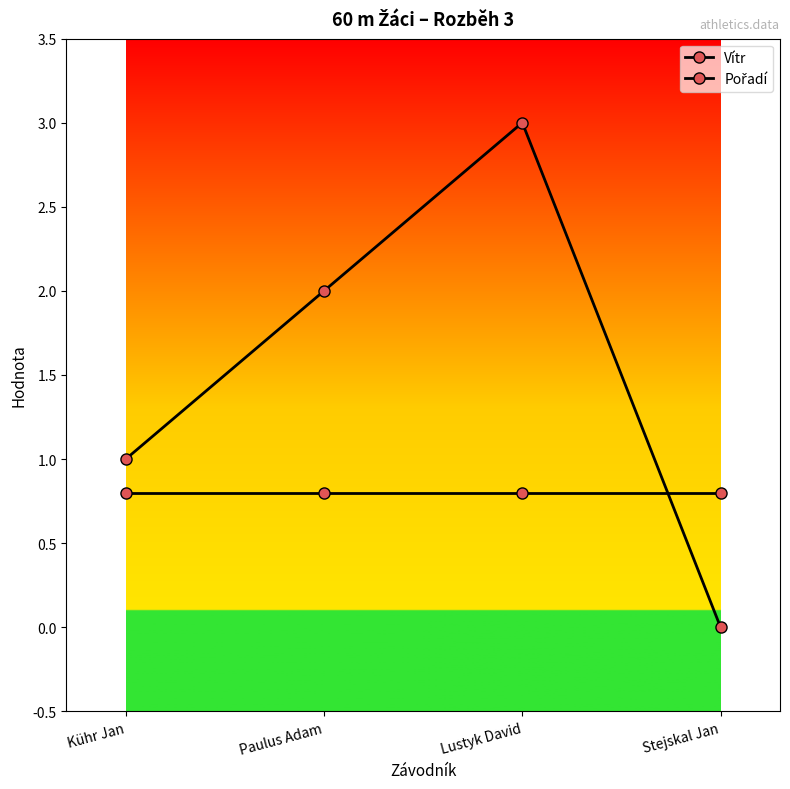

At which category is the sum across all series the highest?

Lustyk David